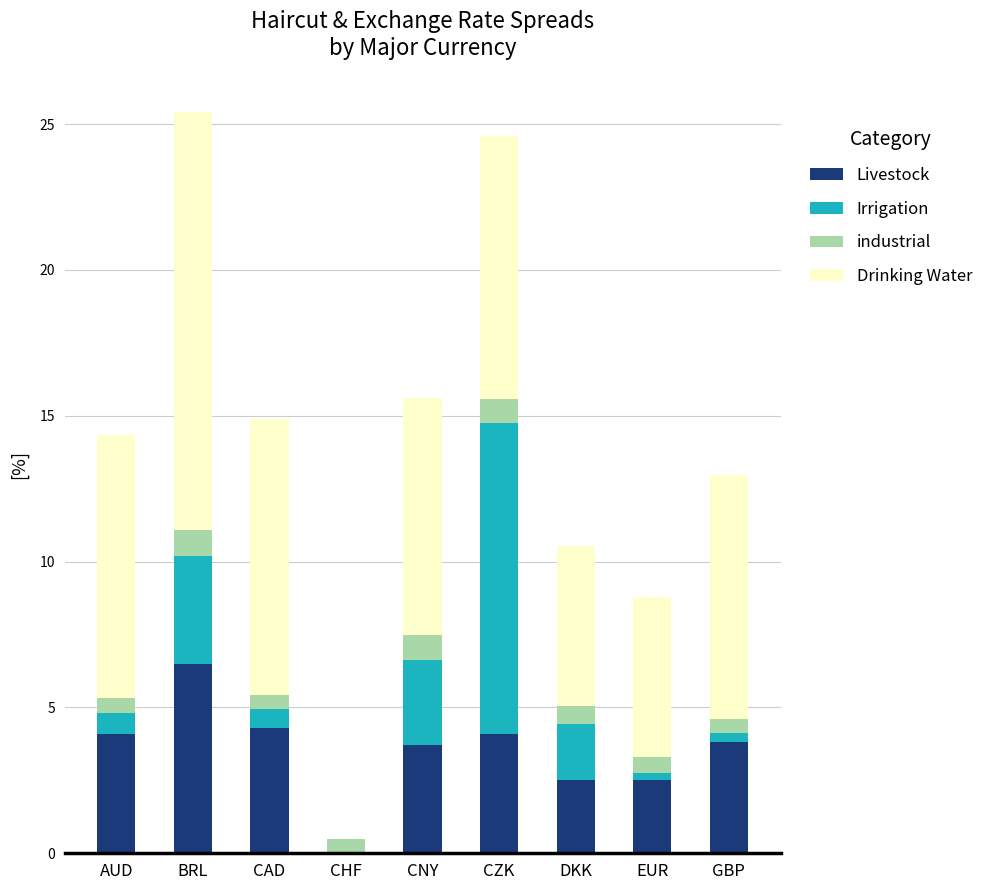

What is the maximum value for Livestock?

6.5